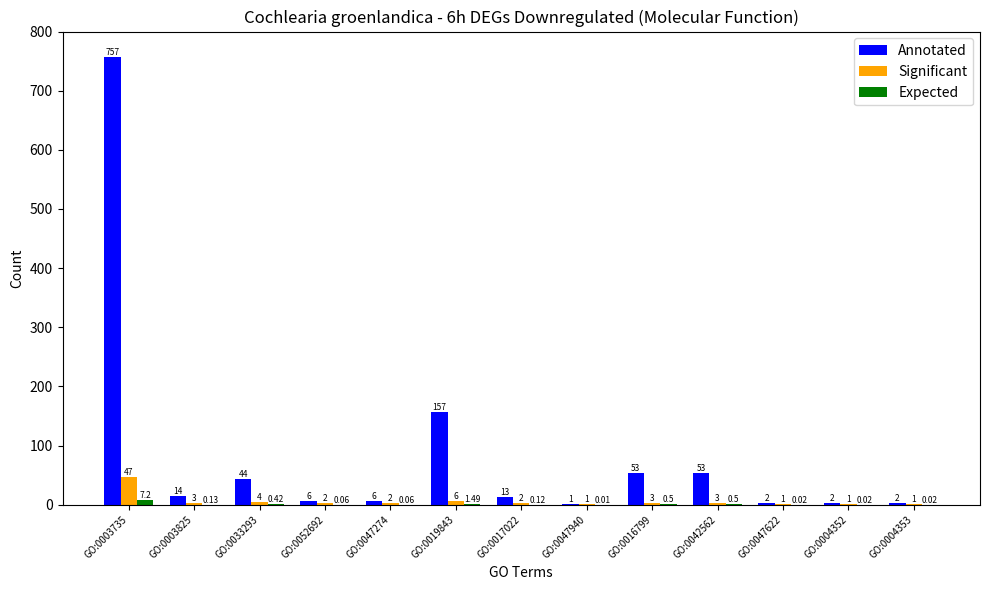

What is the sum of all Annotated values?

1110.0